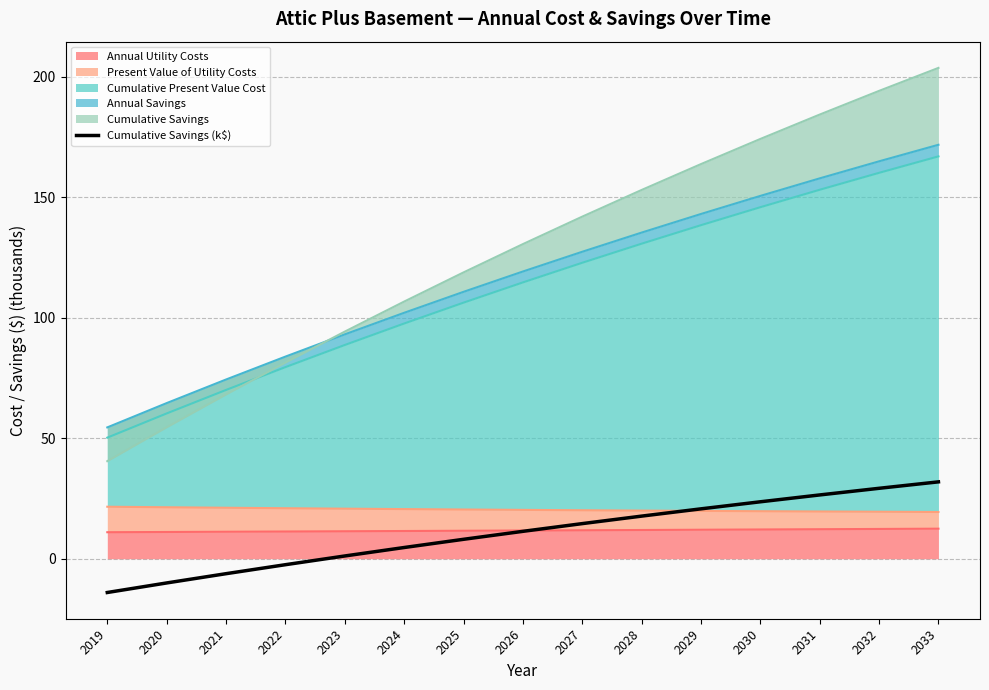

How many categories are shown in the chart?

15